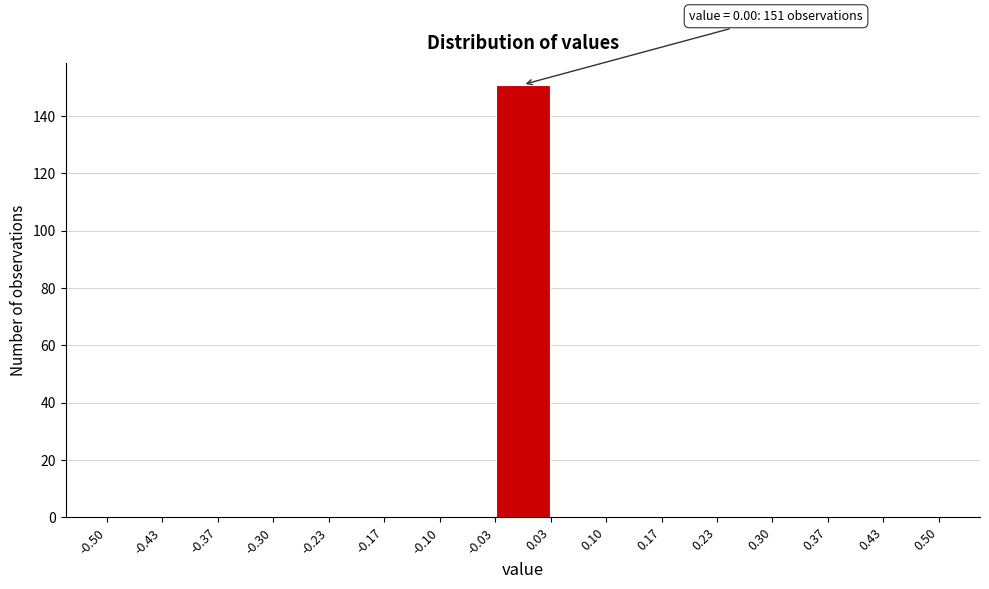

Which range on the x-axis has the tallest bar?

-0.03 to 0.03